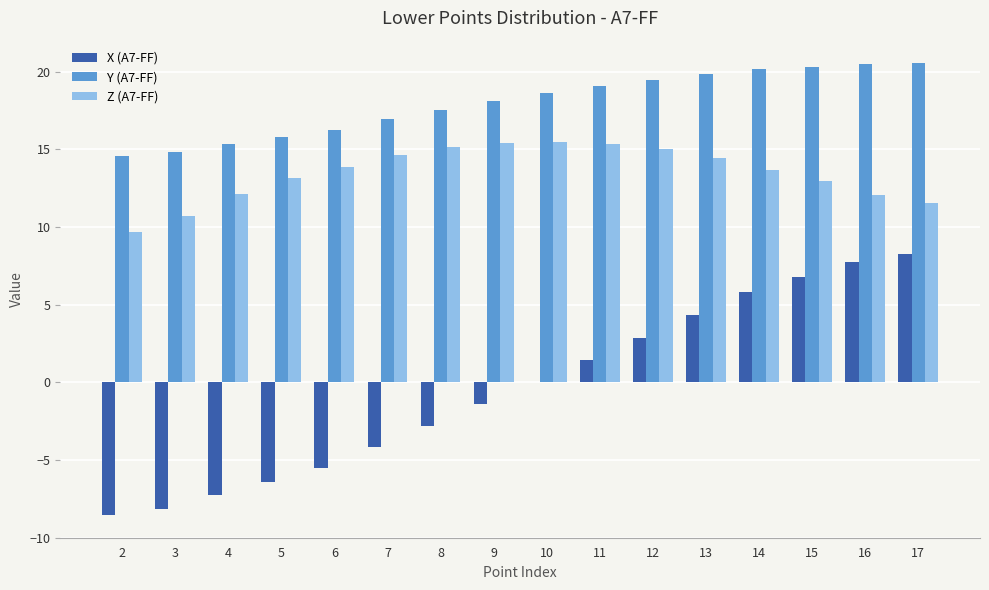

How many distinct data groups are displayed?

3